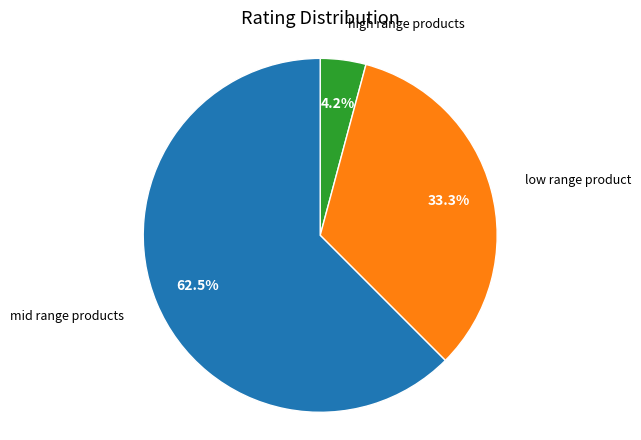

Does any single category account for the majority?

Yes